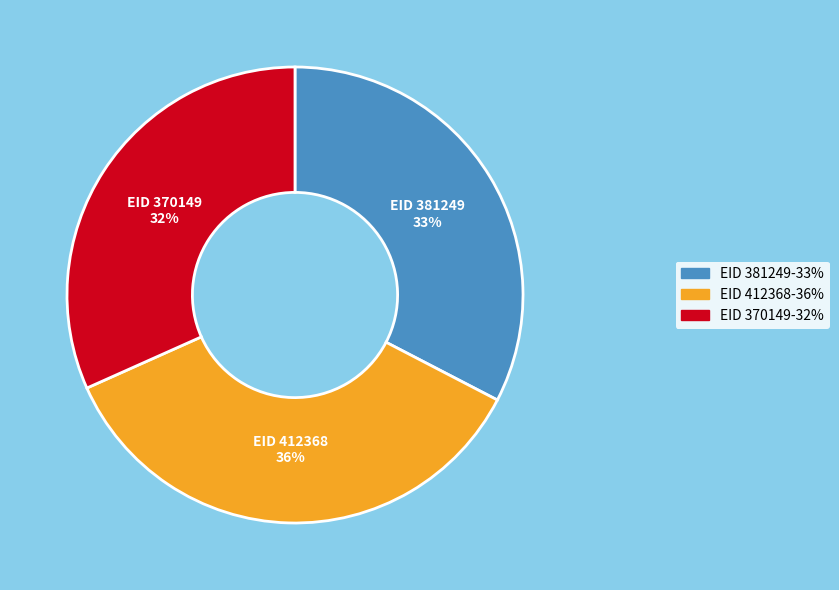

Rank the categories by value from highest to lowest.

EID 412368-36%, EID 381249-33%, EID 370149-32%